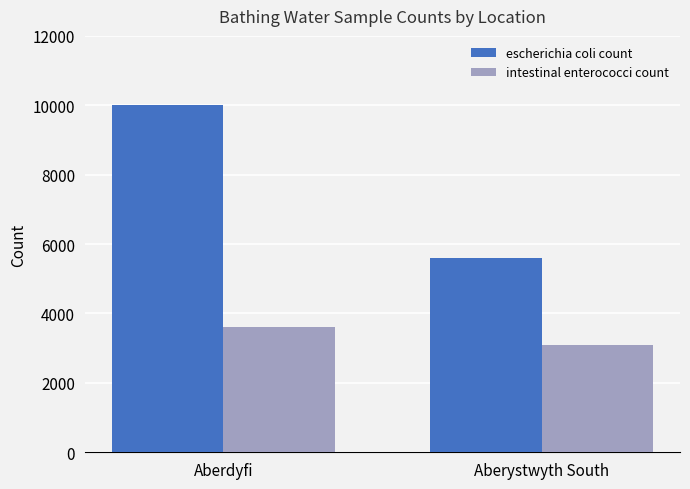

The value of intestinal enterococci count at Aberystwyth South is 3100. True or false?

True